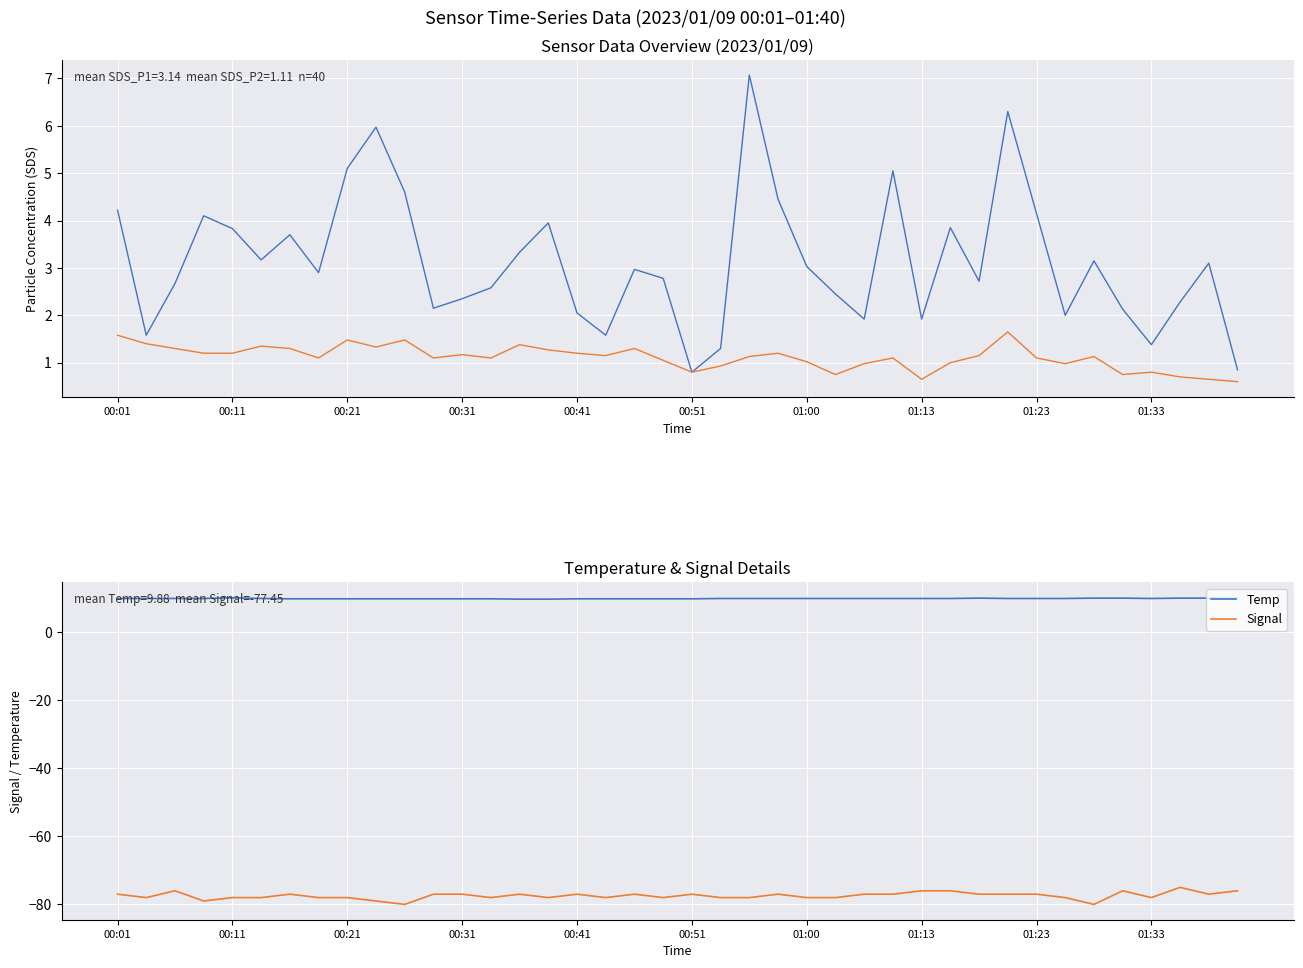

True or false: Signal and Temp cross at least once.

False